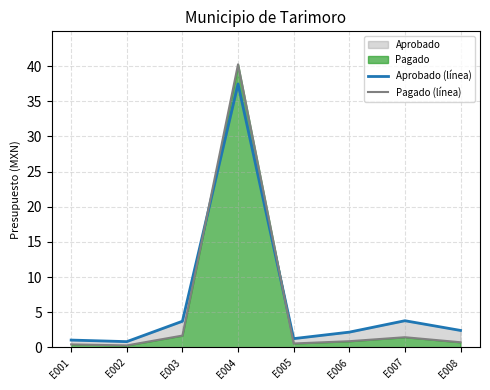

Between E001 and E006, which series saw the biggest shift?

Aprobado (línea)